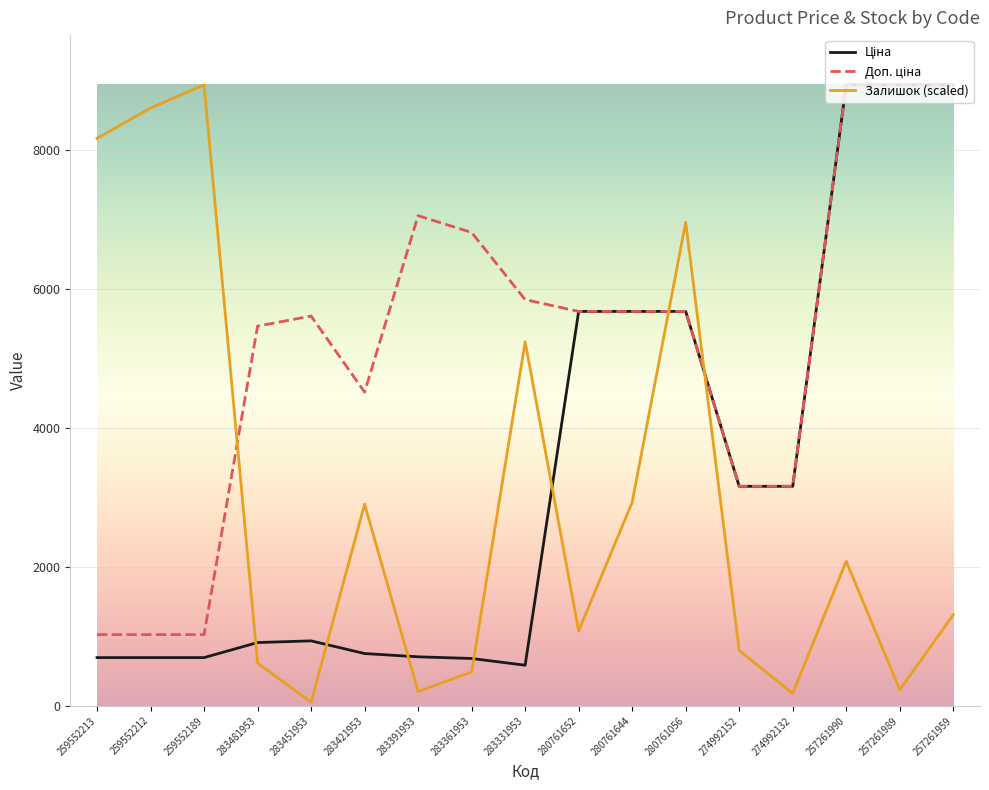

The Залишок (scaled) series shows 8164.0 at 259552213. True or false?

True